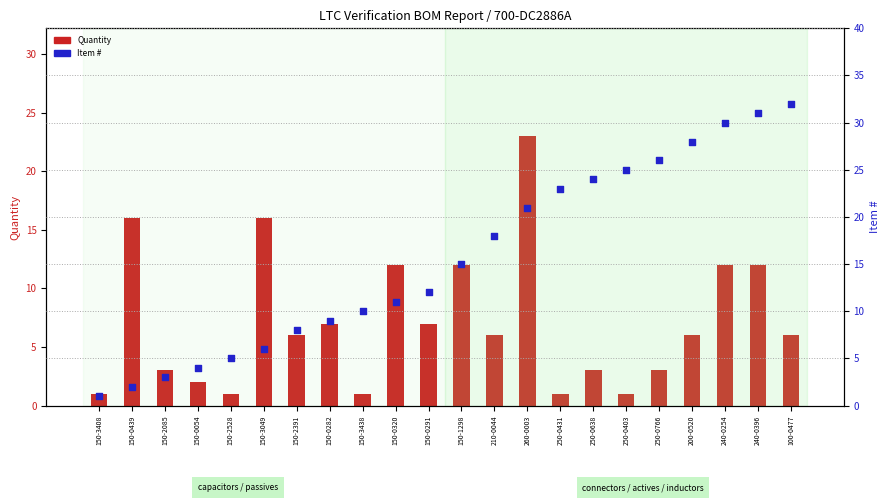

Which series has the largest total across all categories?

Item #